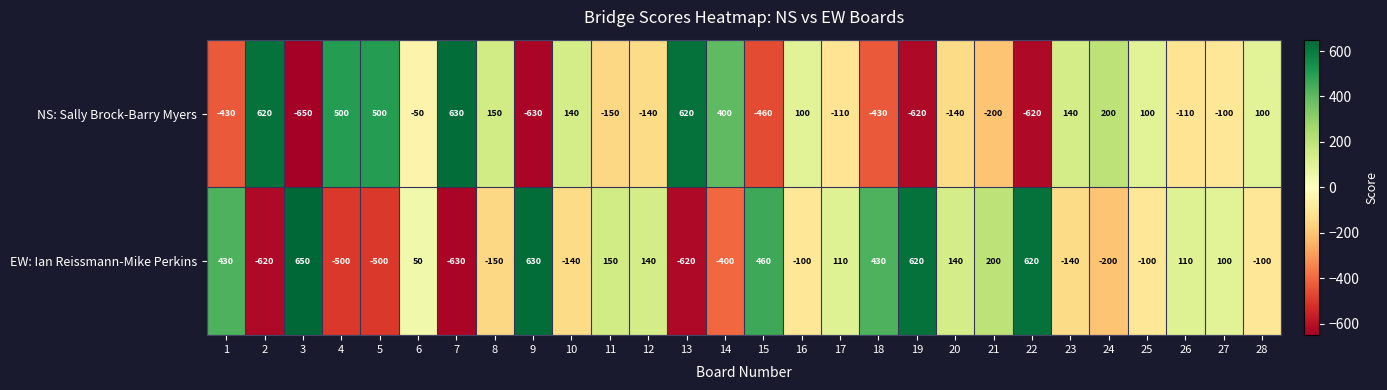

What is the difference between the highest and lowest values at 22?

1240